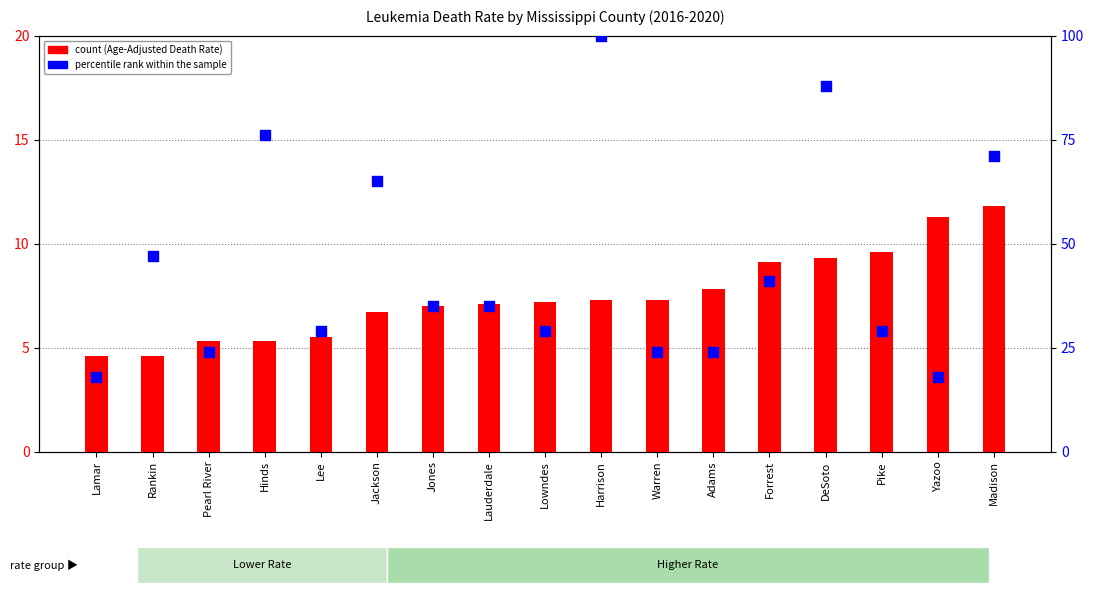

What is the total value across all series at Harrison?

107.3